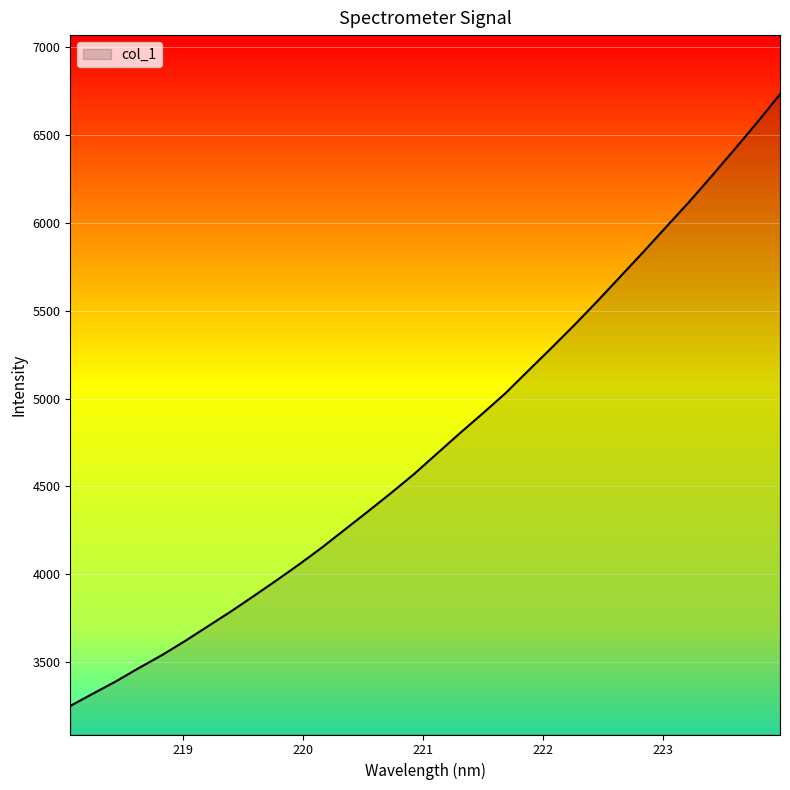

Count the number of values greater than 4686.

16